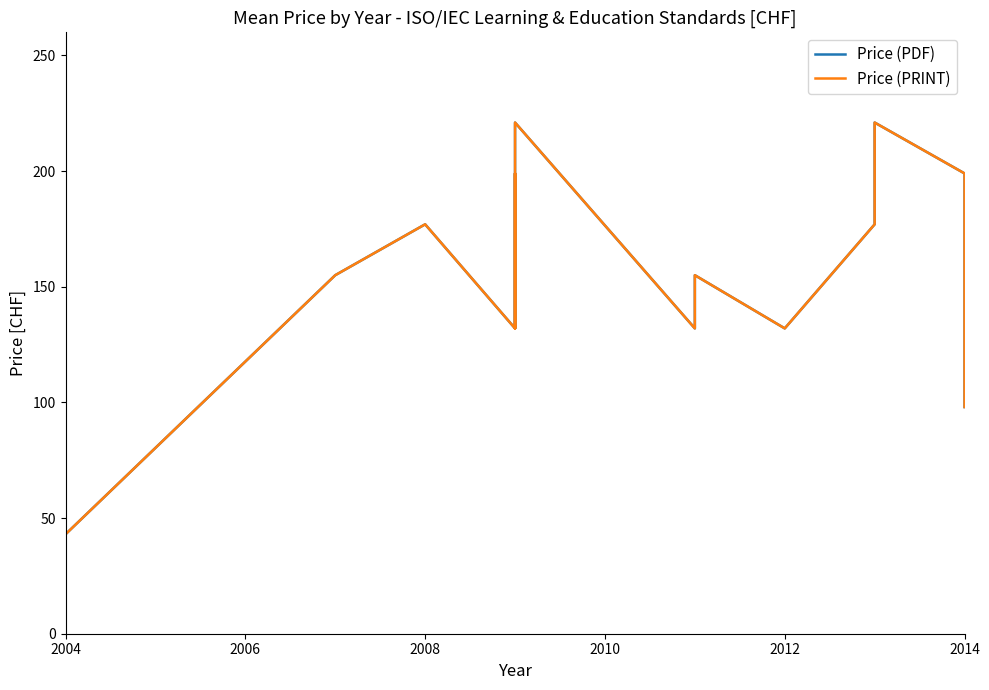

What is the value of the Price (PDF) point at the 20th from the left?

98